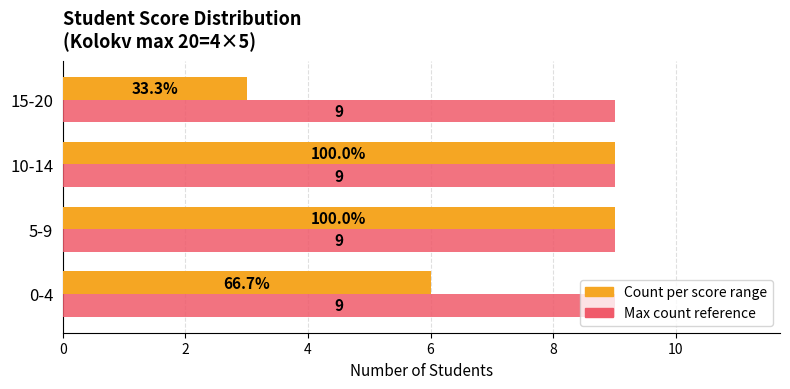

What is the greatest value displayed?

9